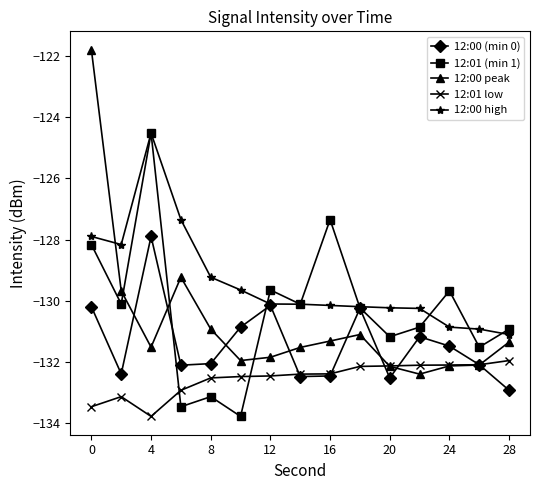

What is the minimum value for 12:01 (min 1)?

-133.8